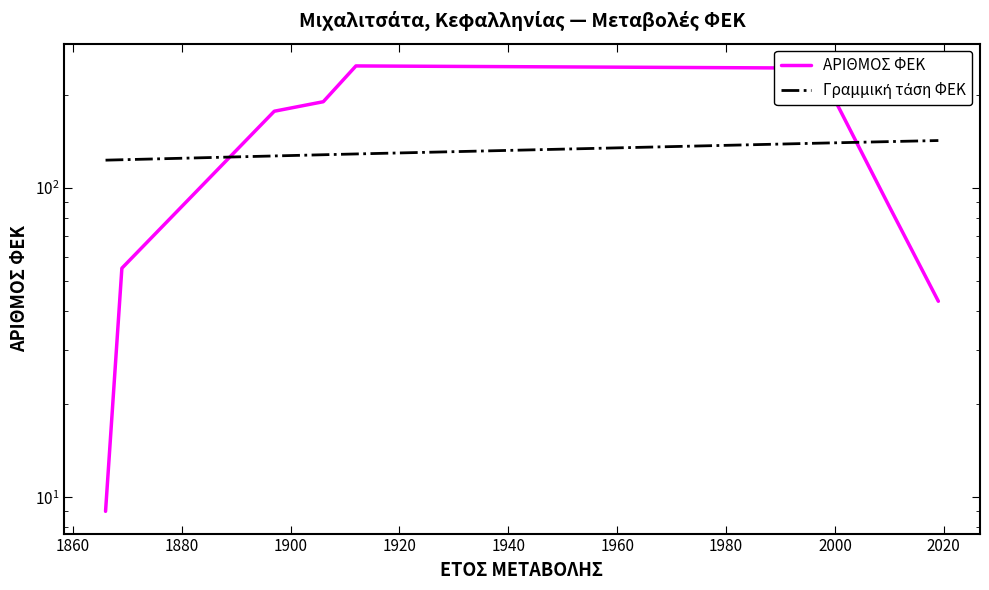

How many data points in Γραμμική τάση ΦΕΚ are above 128?

5